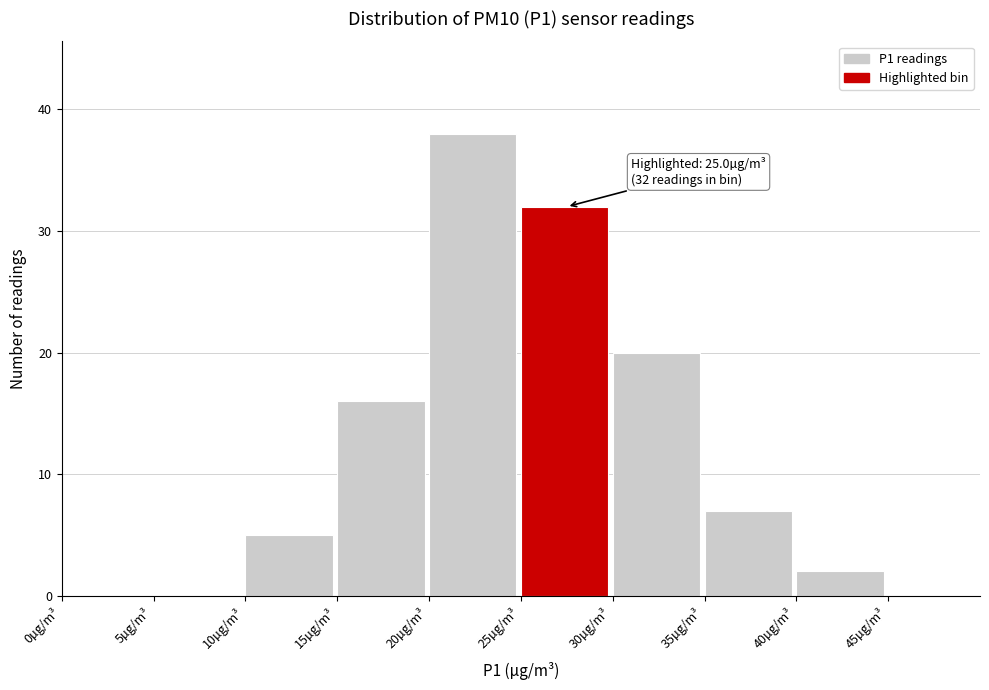

Over which range of the x-axis is the bar tallest?

20 to 25